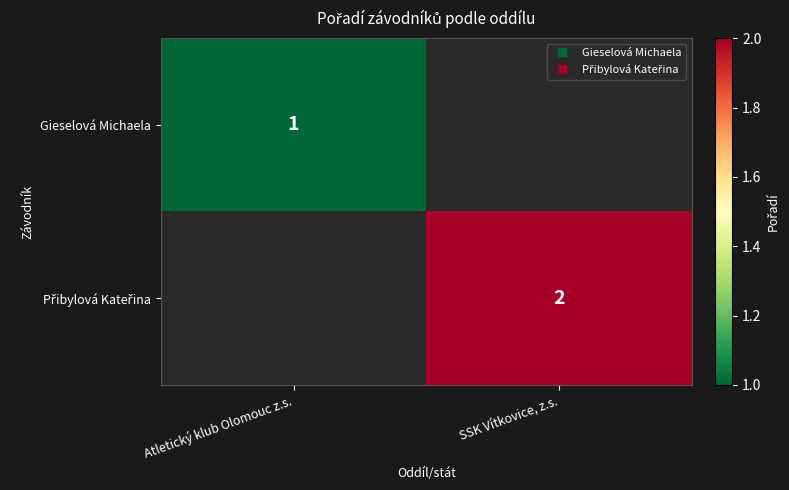

Count the number of categories in the chart.

2